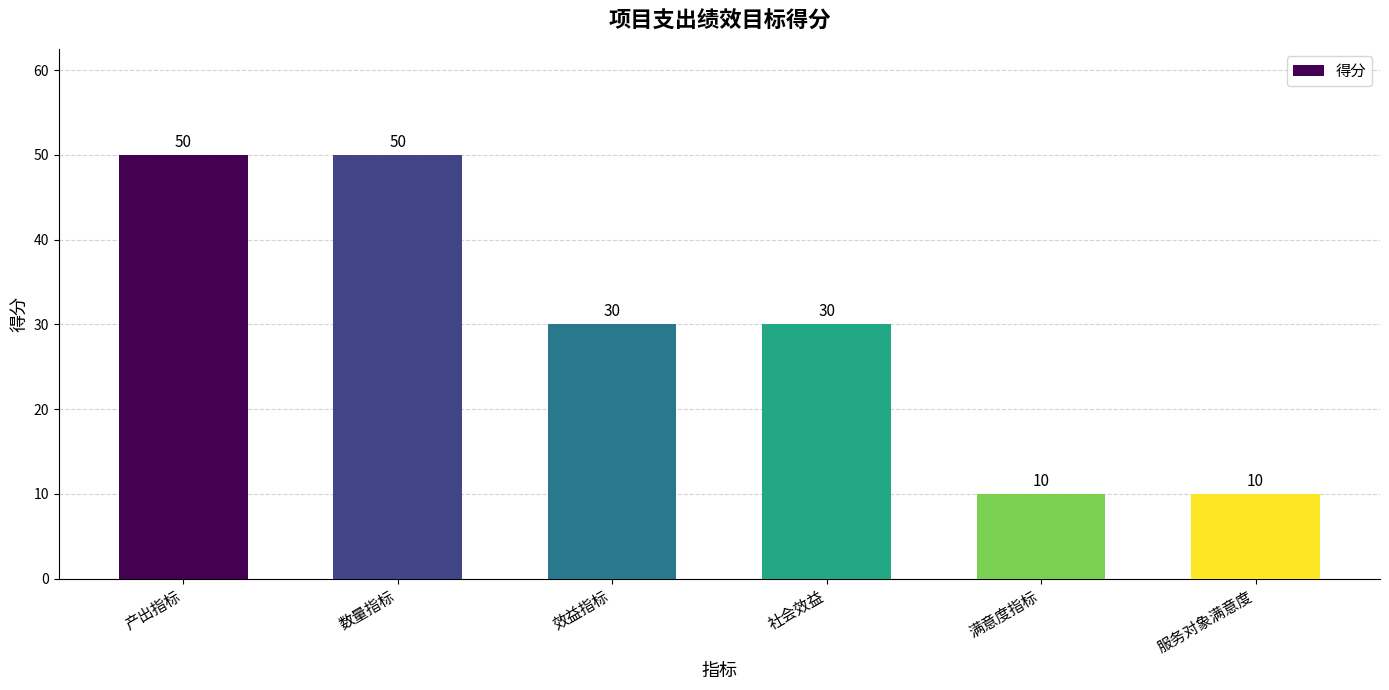

What is the maximum value shown in the chart?

50